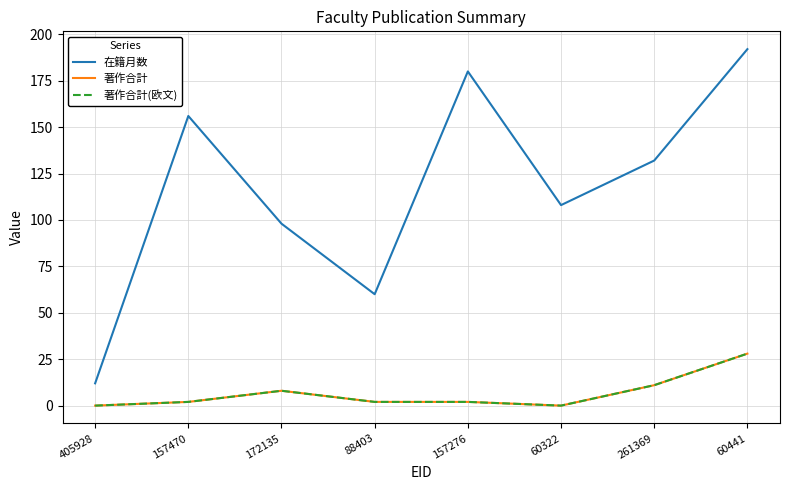

Is this an area chart (filled region under the line)?

No